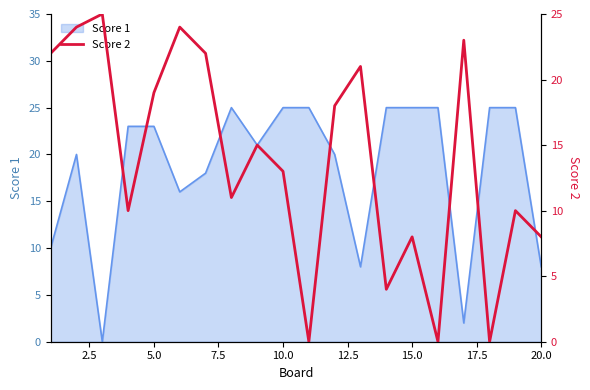

What is the highest value of the Score 1 series?

25